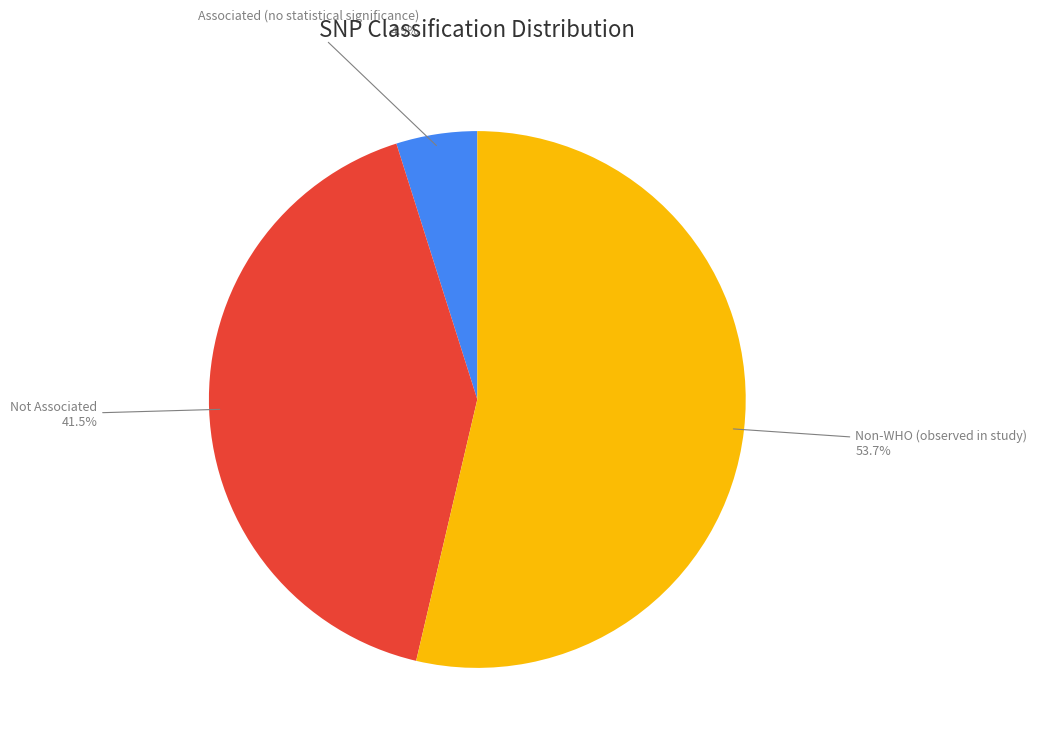

Is there a majority slice in this chart?

Yes